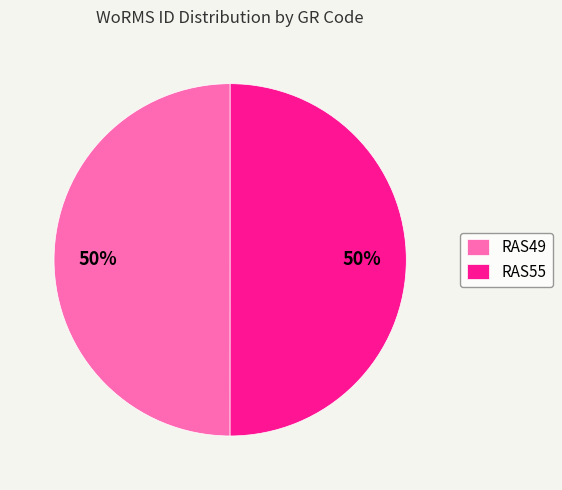

Approximately how many times larger is the value at RAS49 compared to RAS55?

1.0